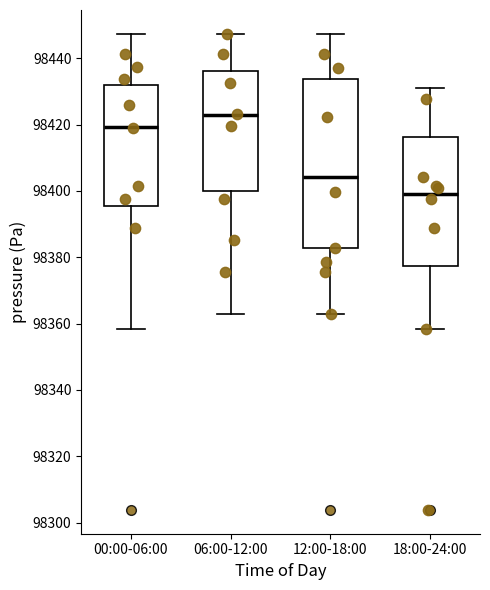

Where is the upper edge of the box for 06:00-12:00 on the y-axis? The values are not printed on the chart, so give them approximately, as read against the axis.

98436